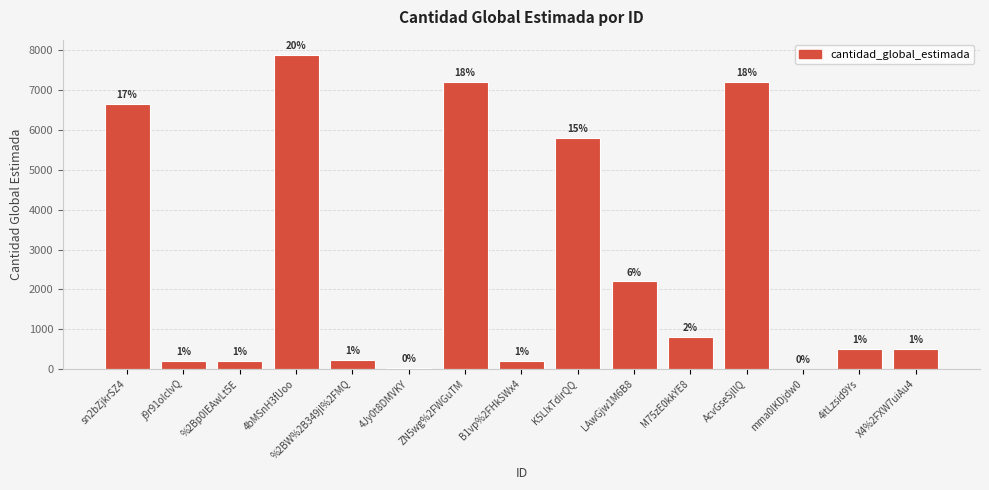

At which label does the data first exceed 500?

sn2bZjkrSZ4